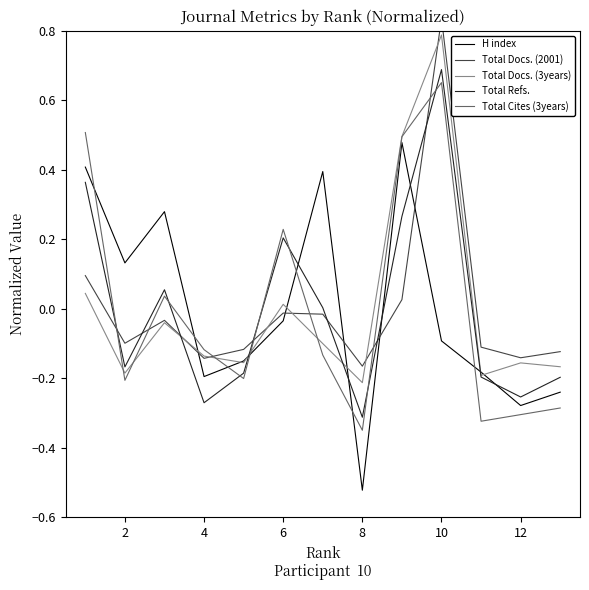

How many lines are shown in the chart?

5